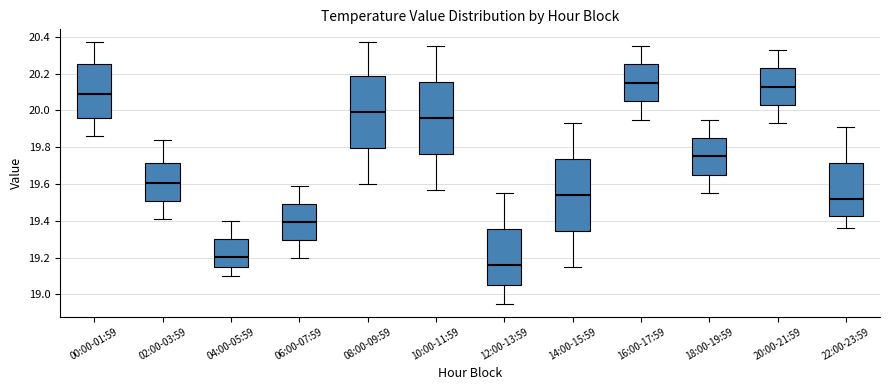

Where does the lower whisker of the box for 04:00-05:59 end on the y-axis? The values are not printed on the chart, so give them approximately, as read against the axis.

19.10